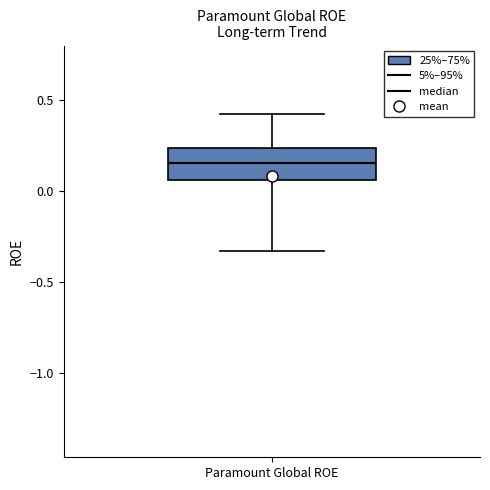

Where is the lower edge of the box for Paramount Global ROE on the y-axis? The values are not printed on the chart, so give them approximately, as read against the axis.

0.05